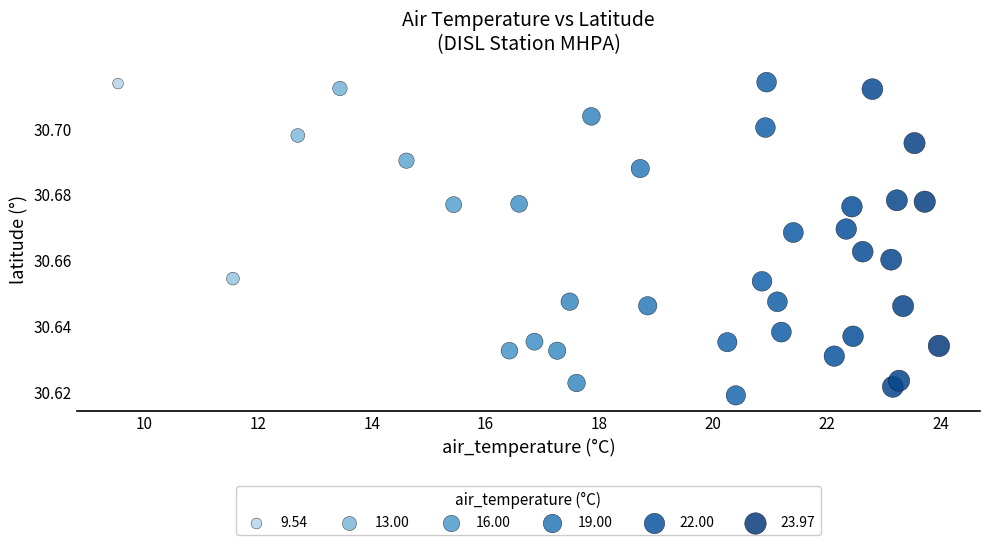

What is the range of X values (max minus min)?

14.4